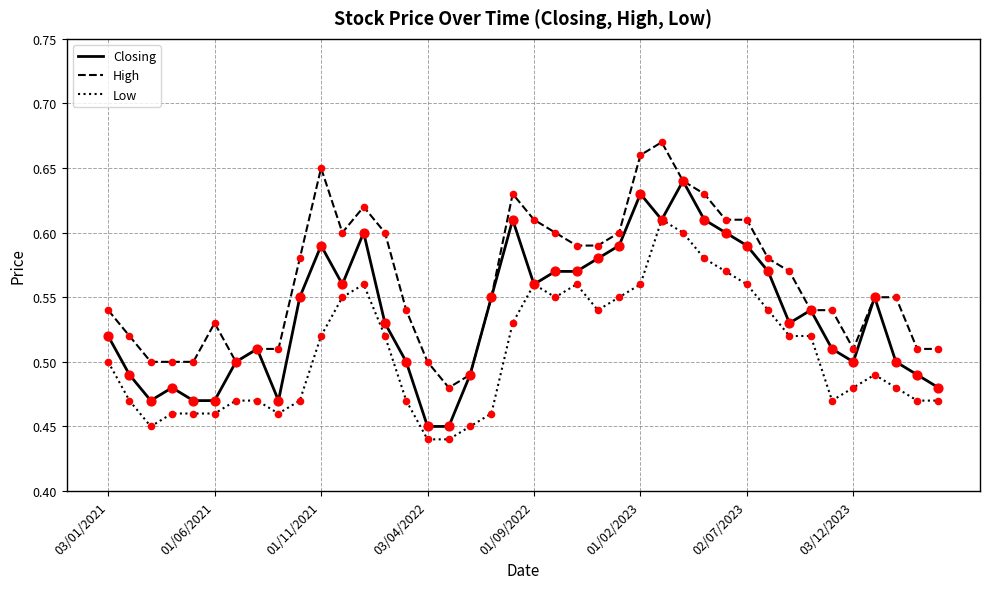

Which series has the largest total across all categories?

High